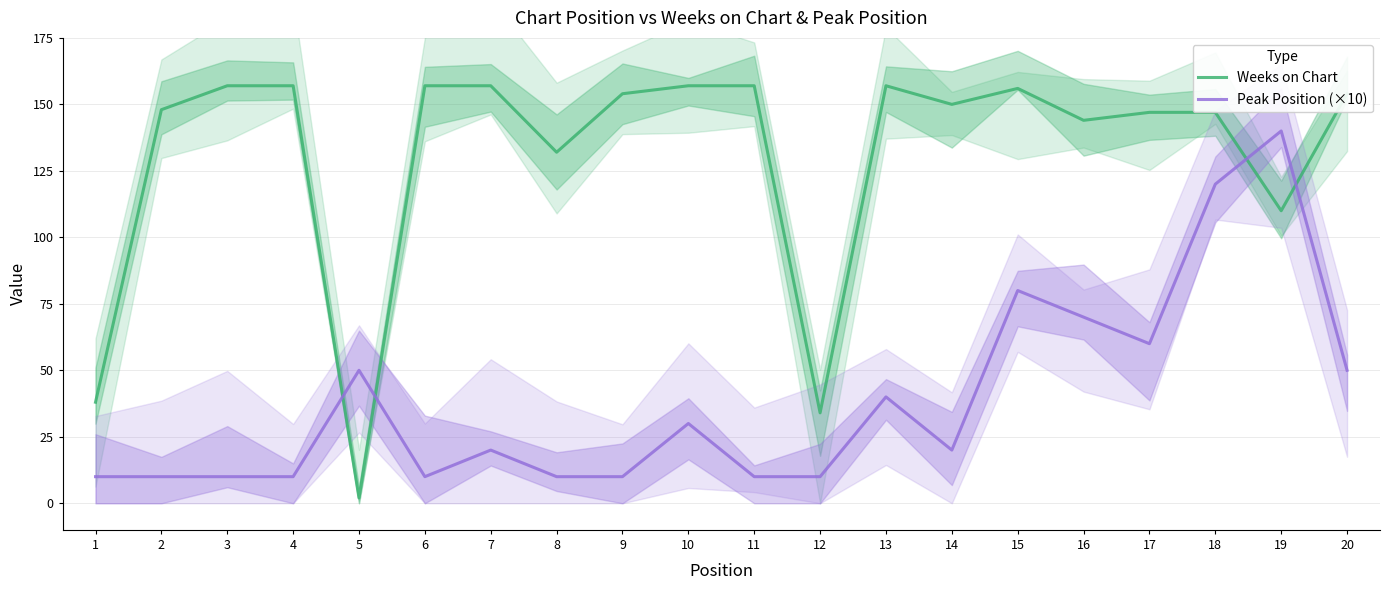

How many data points in Weeks on Chart are less than 154?

10